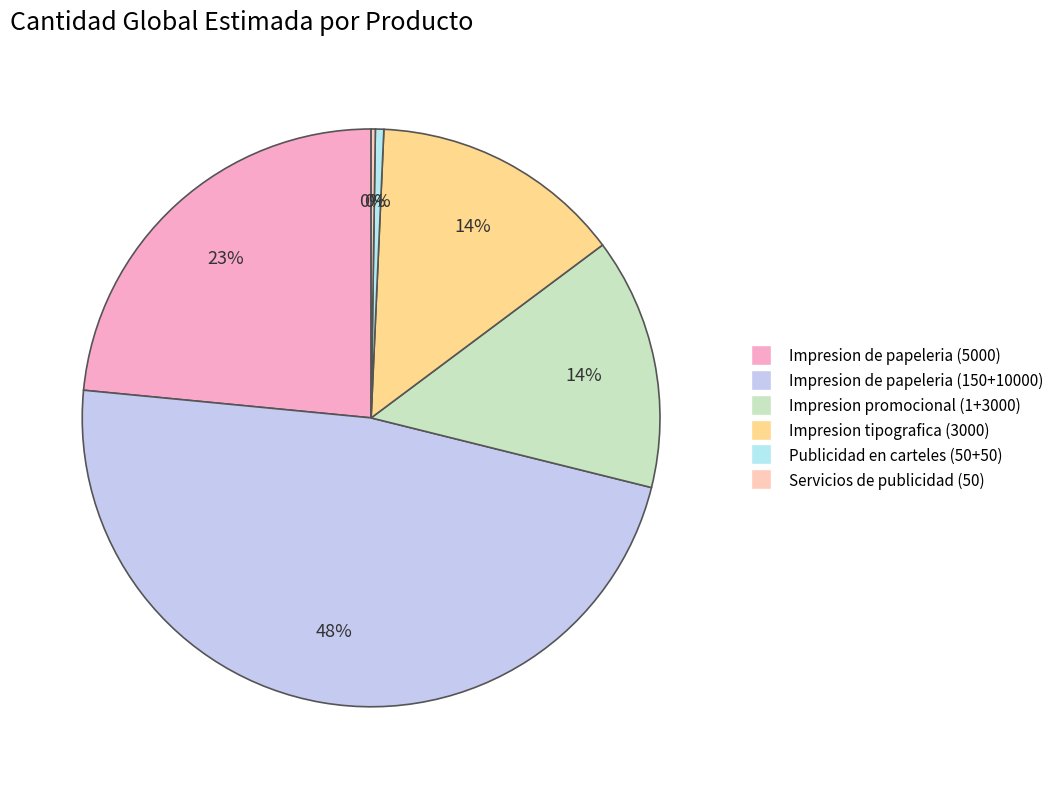

Which category has the smallest portion of the pie?

Servicios de publicidad (50)